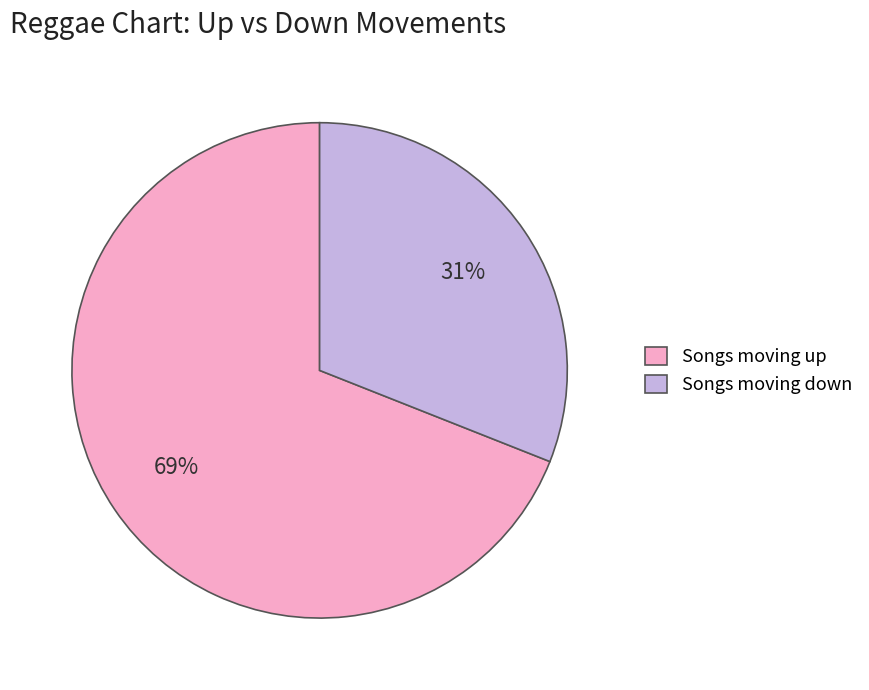

To the nearest percent, what portion does Songs moving up represent?

69%